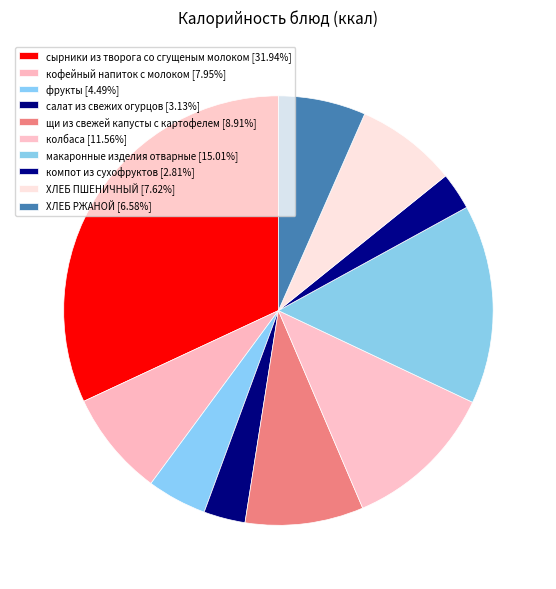

What percentage is the фрукты slice, to the nearest percent?

4%